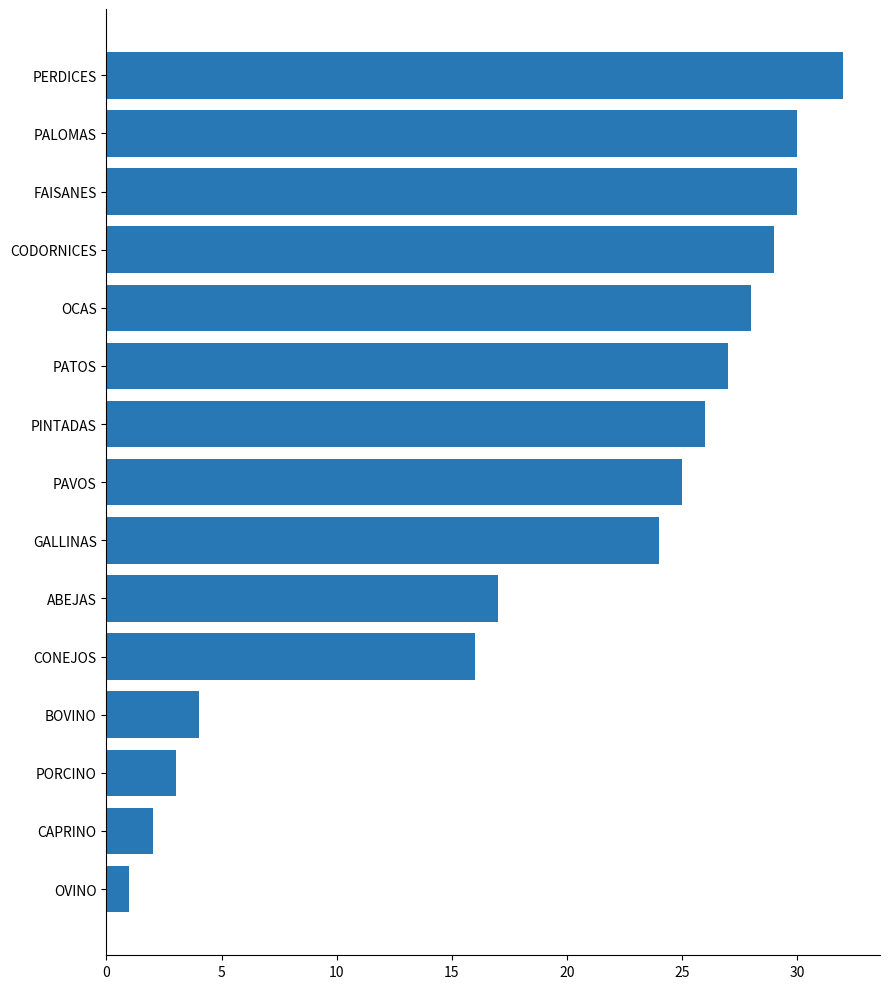

What is the average value?

20